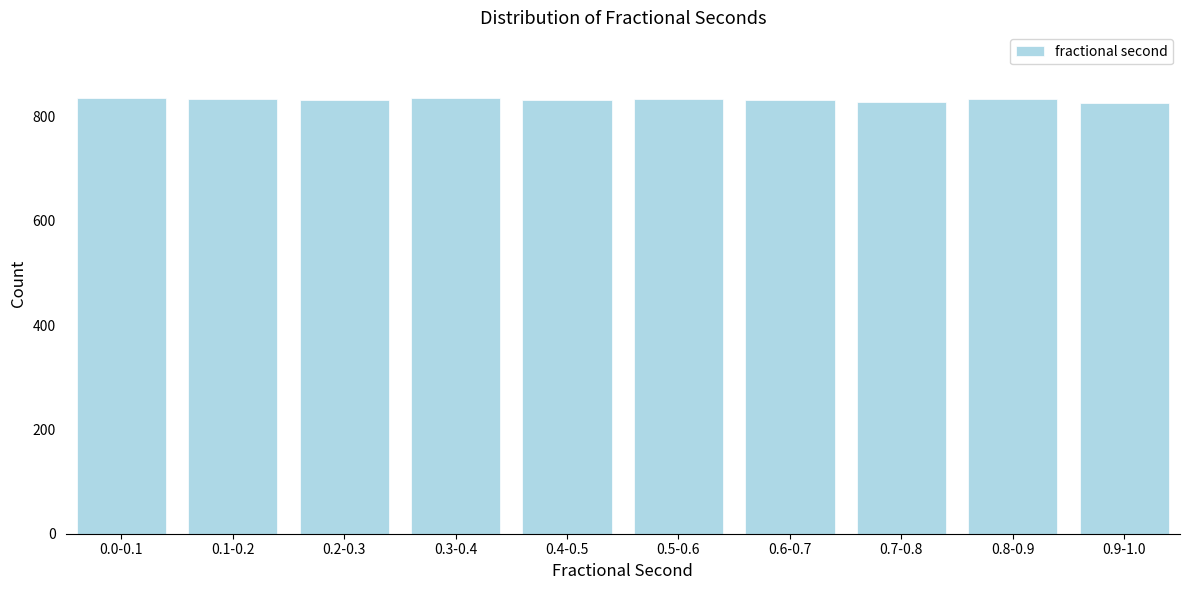

What is the maximum value shown in the chart?

836